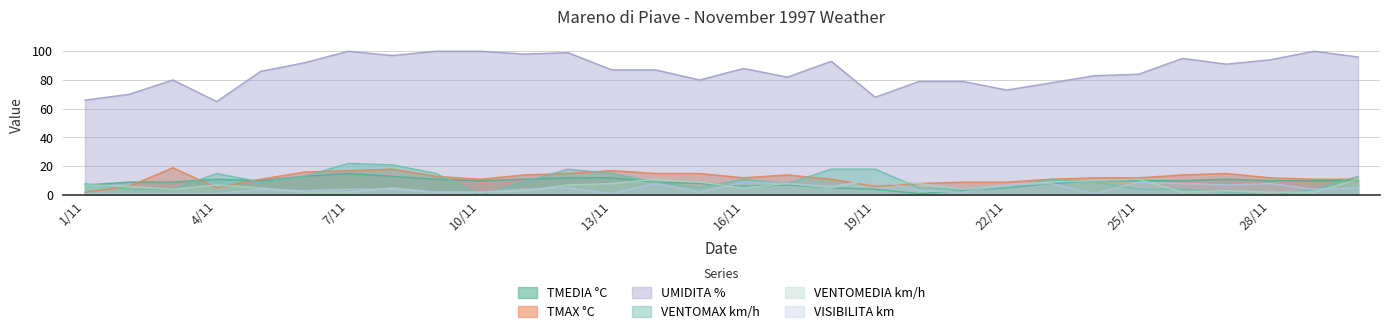

At which category is the sum across all series the highest?

7/11